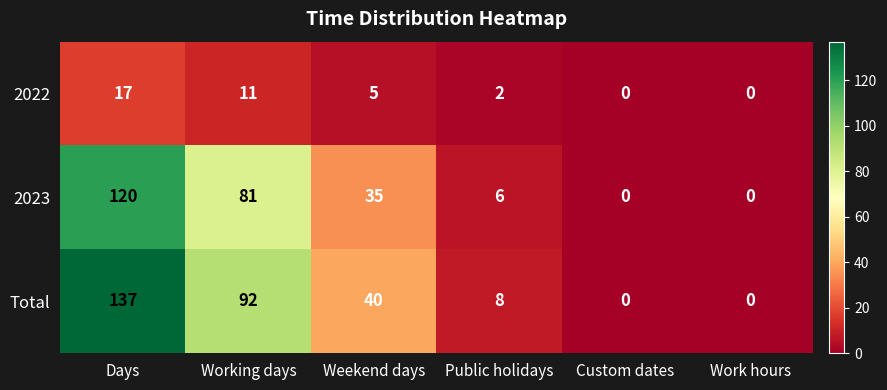

What is the total value across all series at Working days?

184